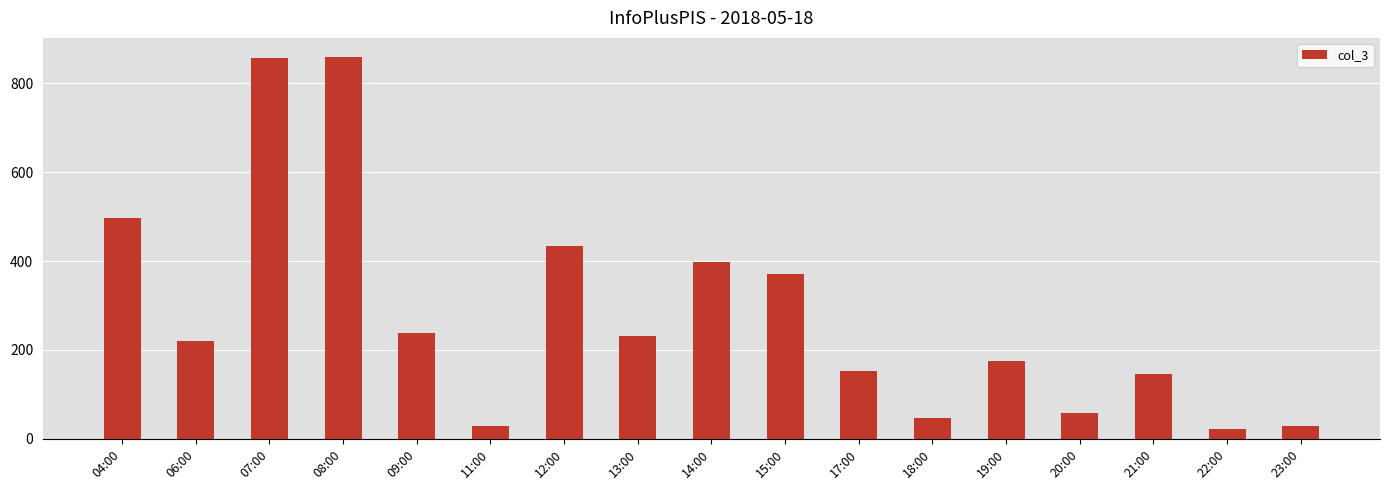

What is the minimum value shown in the chart?

23